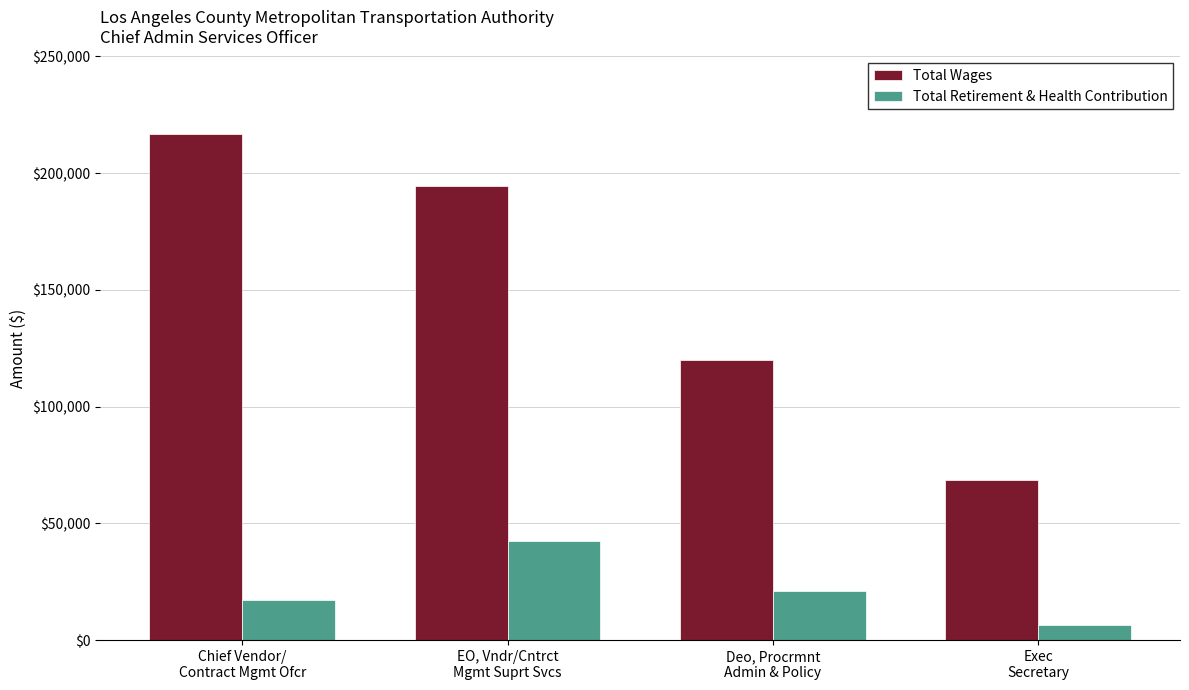

What is the difference between the maximum and second lowest values in the Total Wages series?

97123